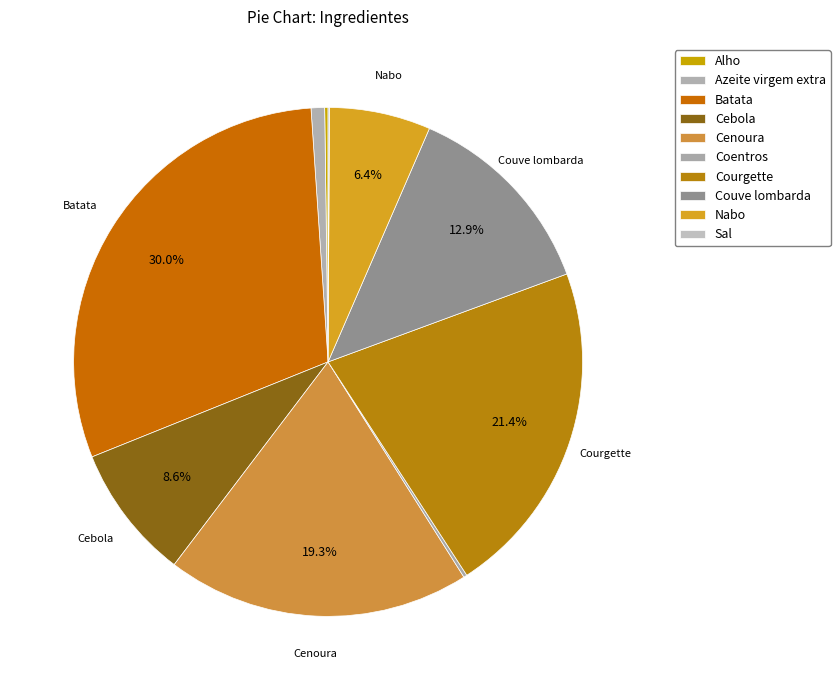

Is there any slice that represents more than half of the pie?

No